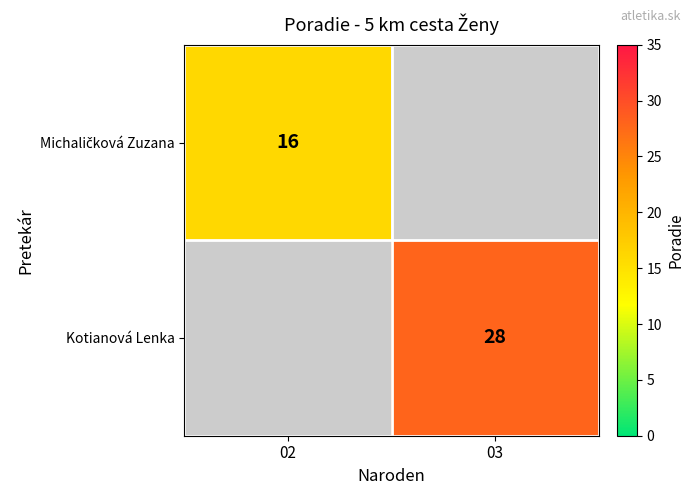

Is it true that Kotianová Lenka equals 28 at 03?

True